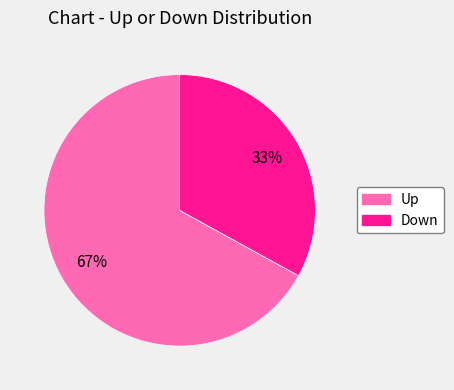

To the nearest percent, what is the average slice percentage?

50%